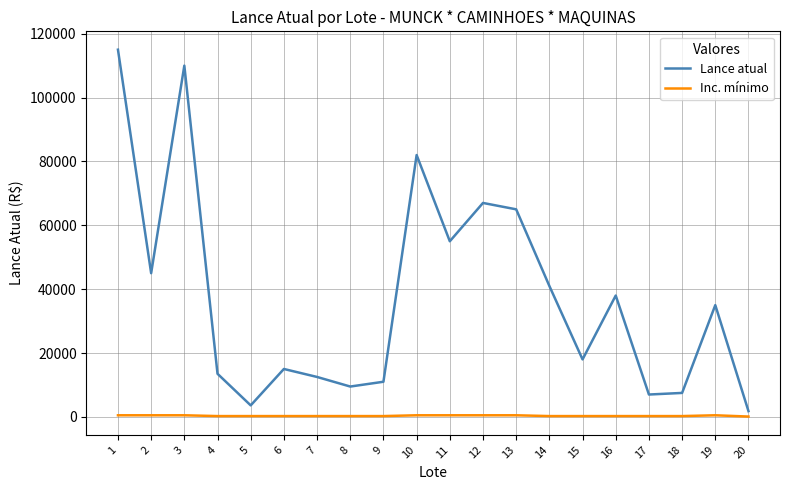

List the series in order of their peak value, highest first.

Lance atual, Inc. mínimo